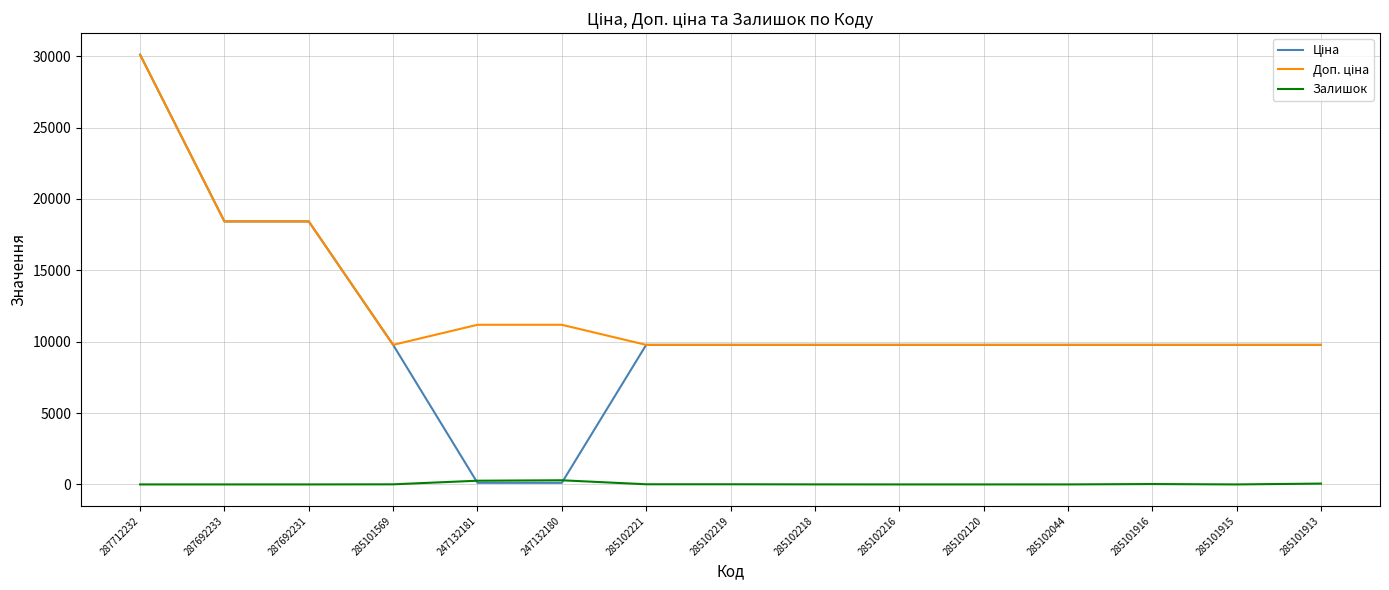

What position from the left is 247132181?

5